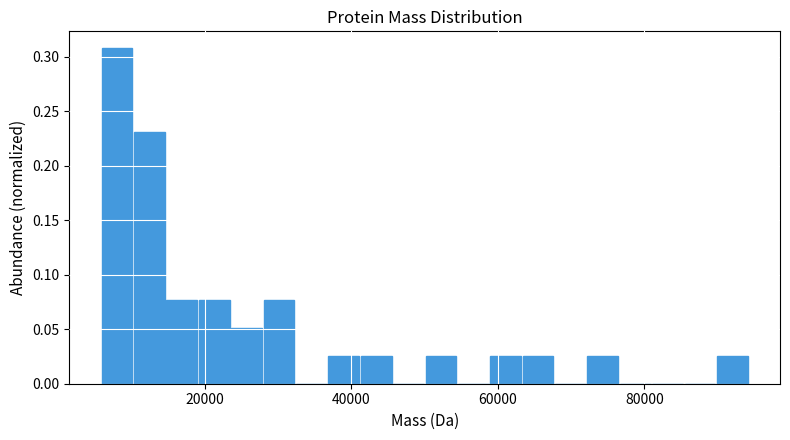

Read against the x-axis, roughly where is the centre of the tallest bar?

8000